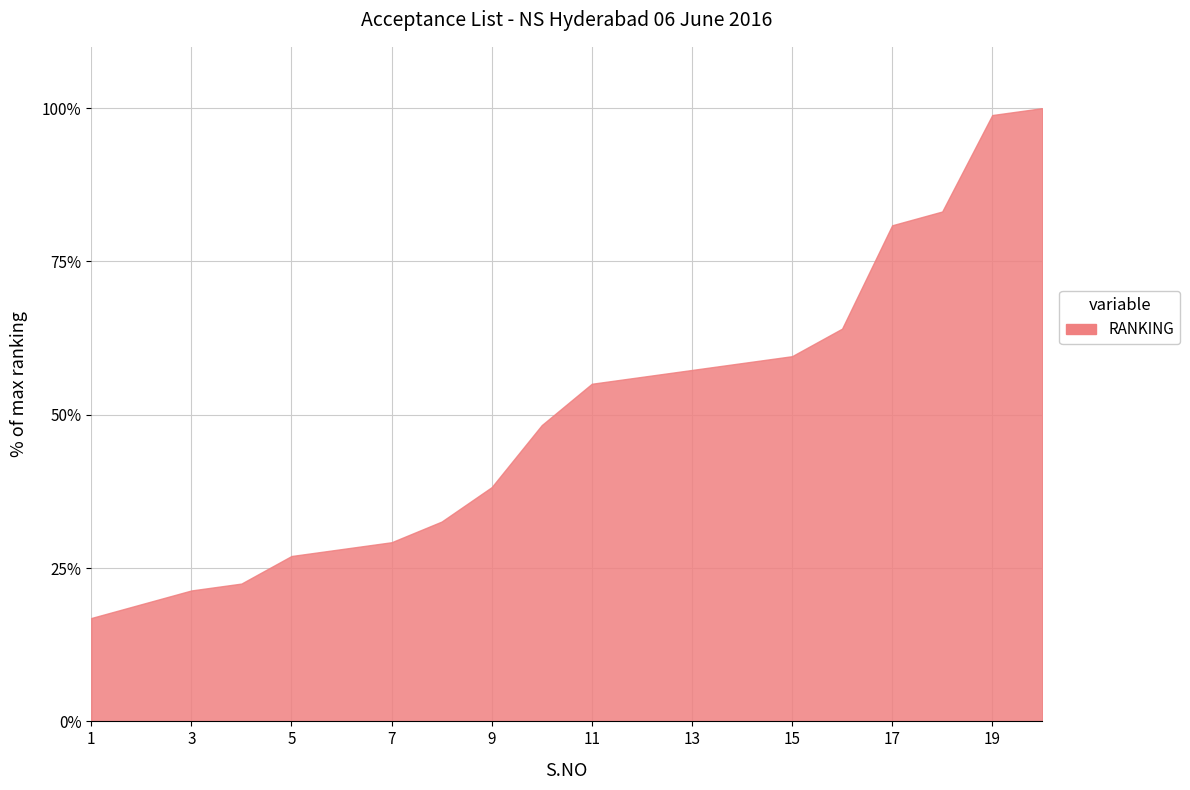

What is the greatest value displayed?

100.0